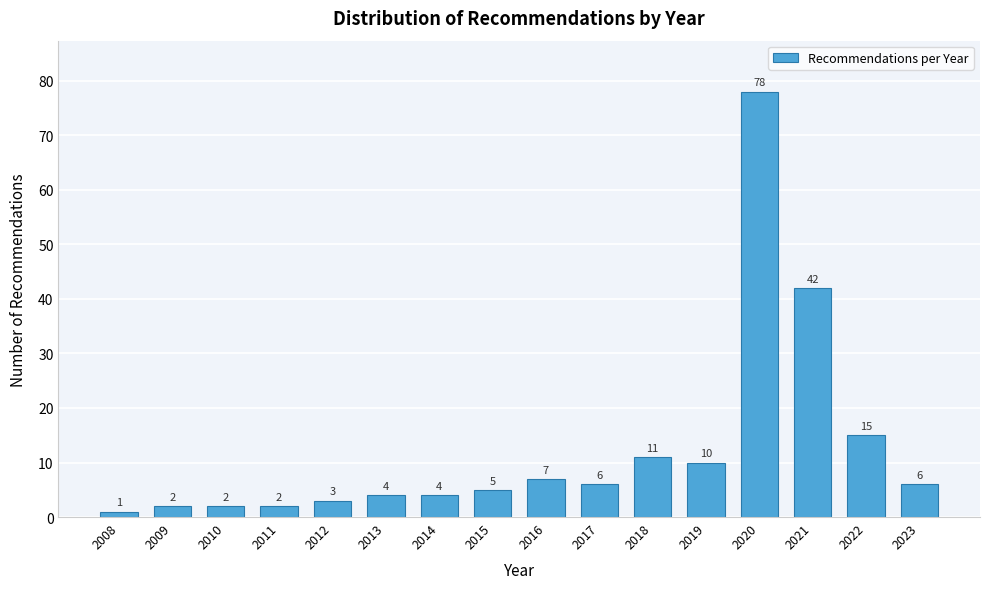

Reading left to right, what are all the values shown in this chart?

2008=1	2009=2	2010=2	2011=2	2012=3	2013=4	2014=4	2015=5	2016=7	2017=6	2018=11	2019=10	2020=78	2021=42	2022=15	2023=6